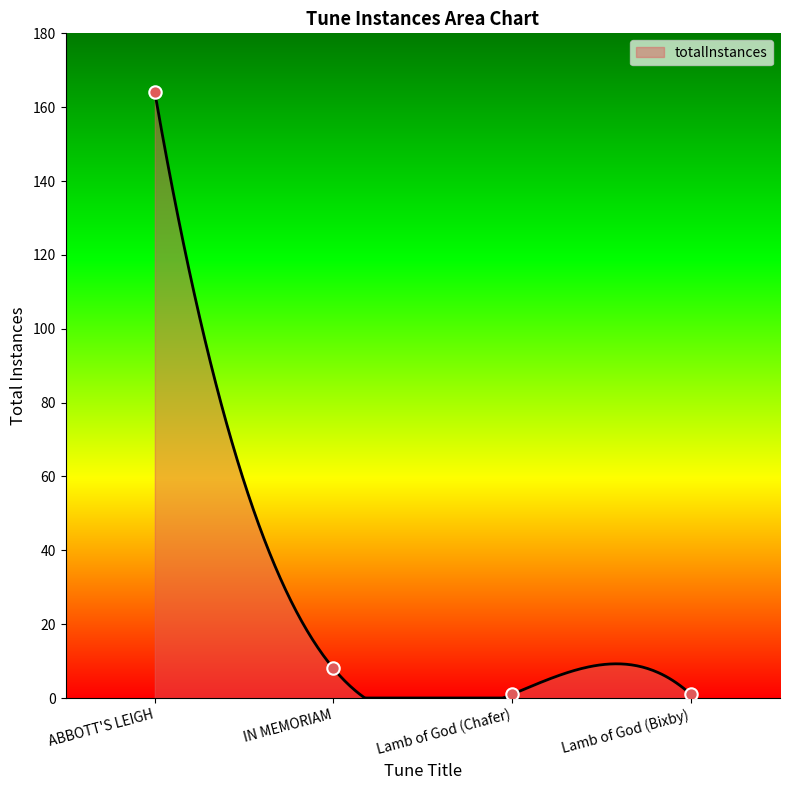

Approximately how many times larger is the value at ABBOTT'S LEIGH compared to Lamb of God (Bixby)?

164.0